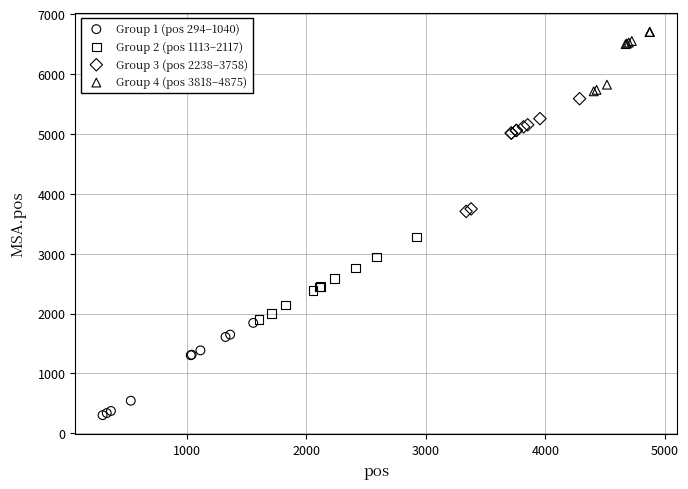

Which series has the widest spread of Y values?

Group 3 (pos 2238–3758)